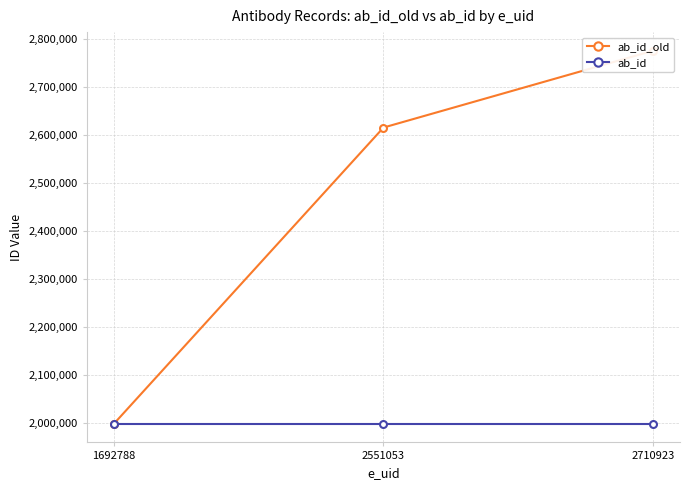

At how many categories does at least one series exceed 2457731?

2